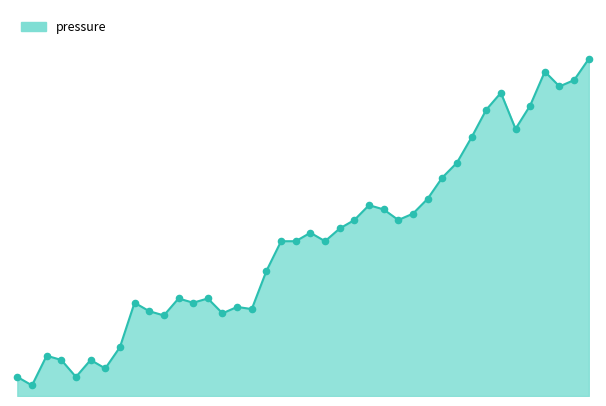

Does the chart have visible grid lines?

No